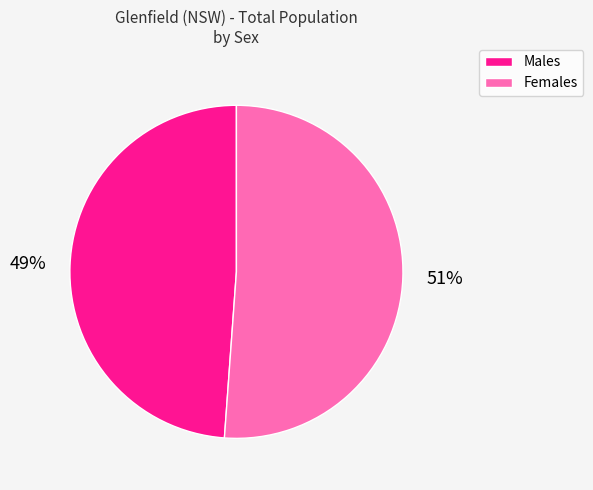

To the nearest percent, what is the difference between the largest and smallest slice percentages?

2%